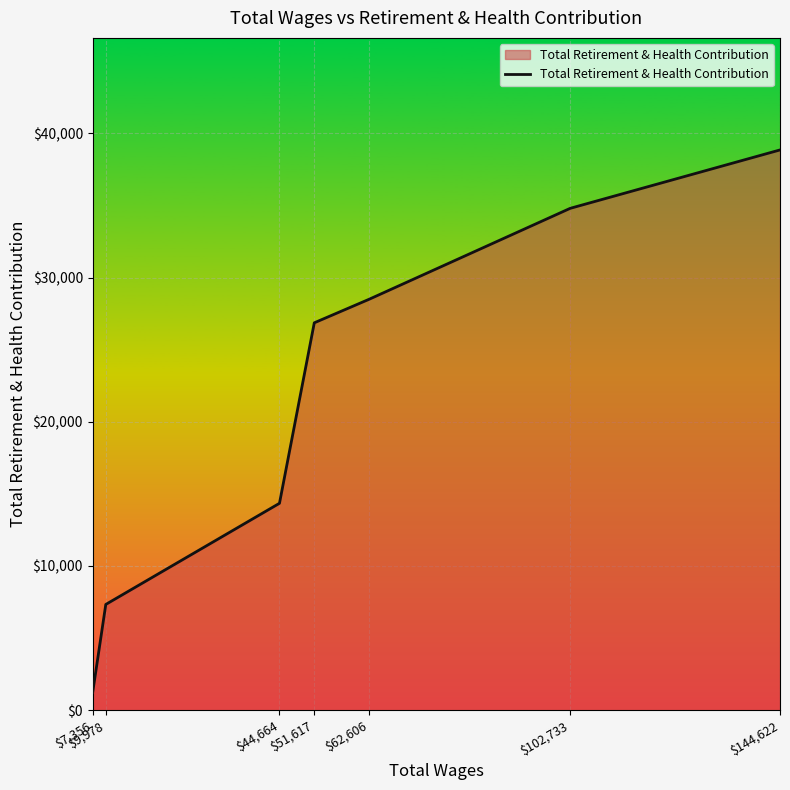

What is the average value?

21704